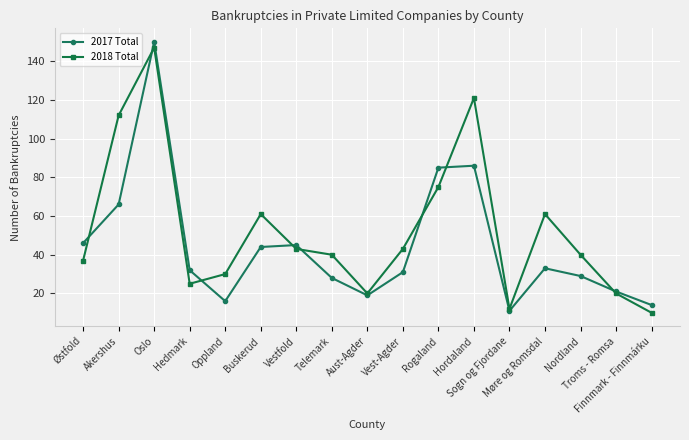

What is the value of the 2018 Total point at the 16th from the left?

20